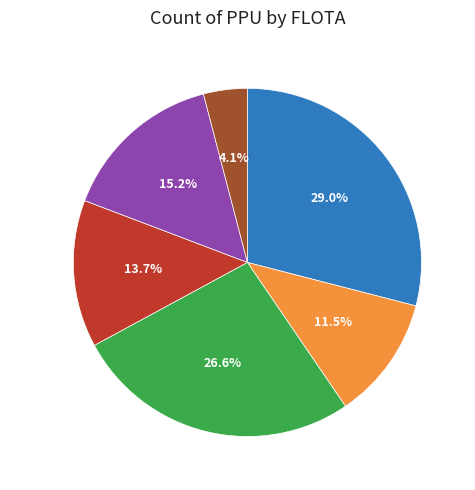

What is the smallest slice in the pie chart?

400068